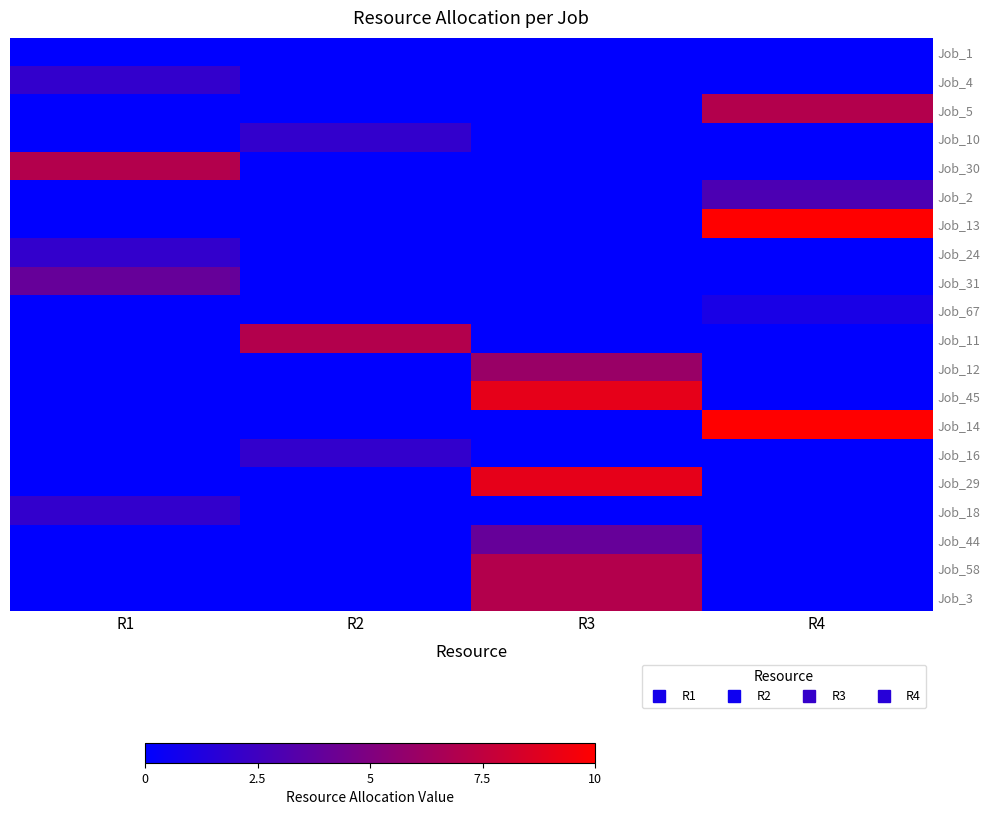

Which has a higher value, R3 or R4?

R3